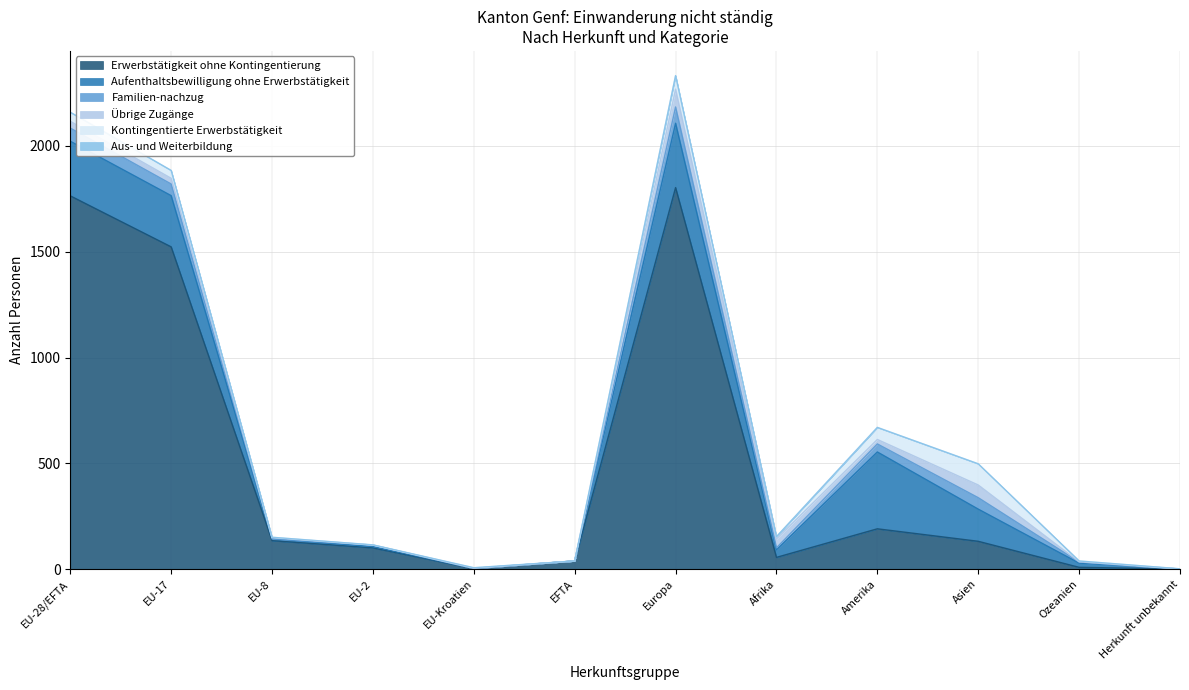

How many data points in Erwerbstätigkeit ohne Kontingentierung are above 132?

5